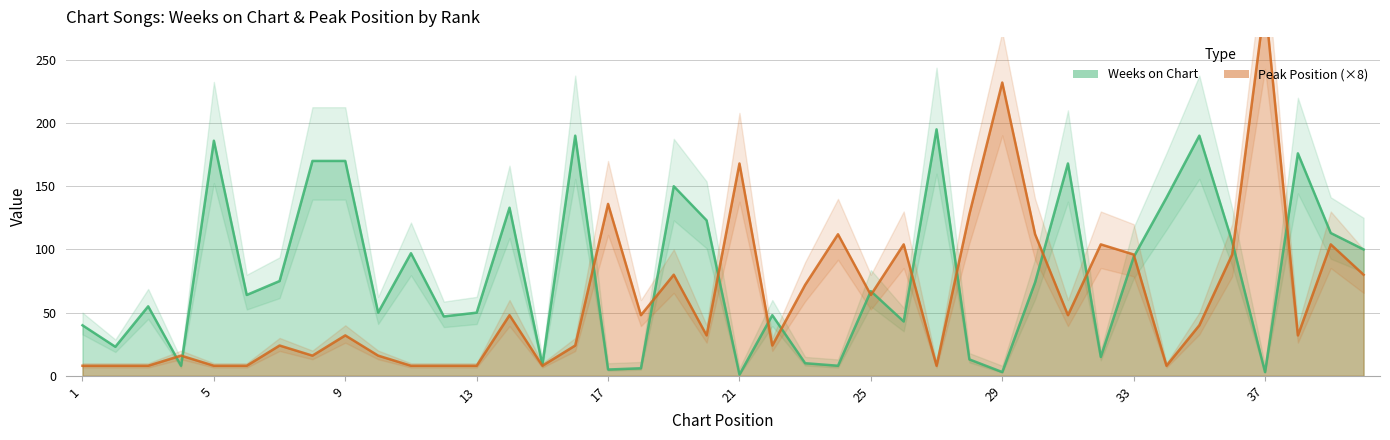

Which series ends up on top after the final intersection of Peak Position and Weeks on Chart?

Weeks on Chart